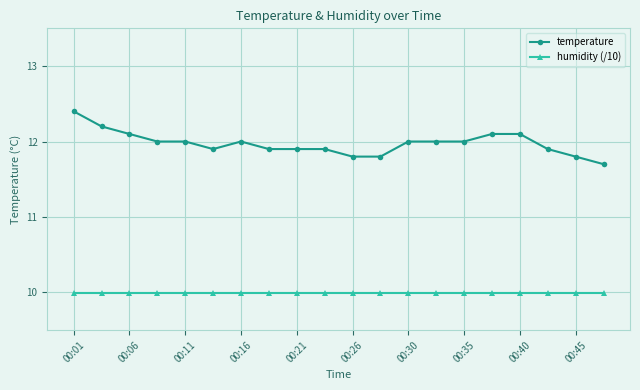

What is the smallest value displayed?

10.0